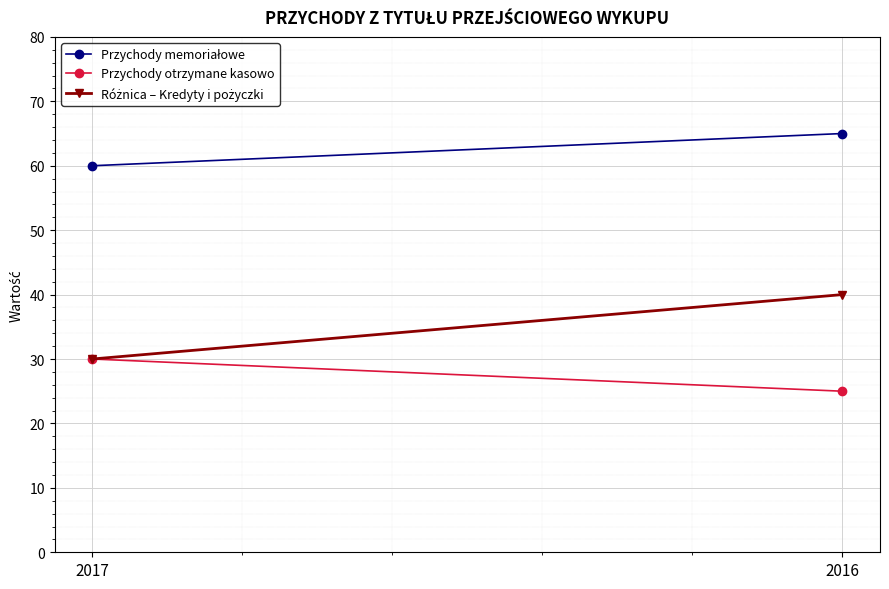

Which series has the widest spread of values?

Różnica – Kredyty i pożyczki